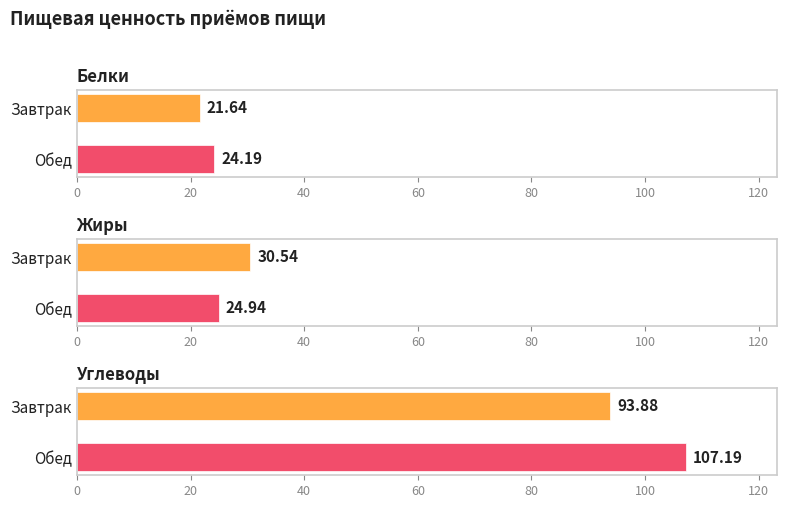

What is the minimum value shown in the chart?

21.6